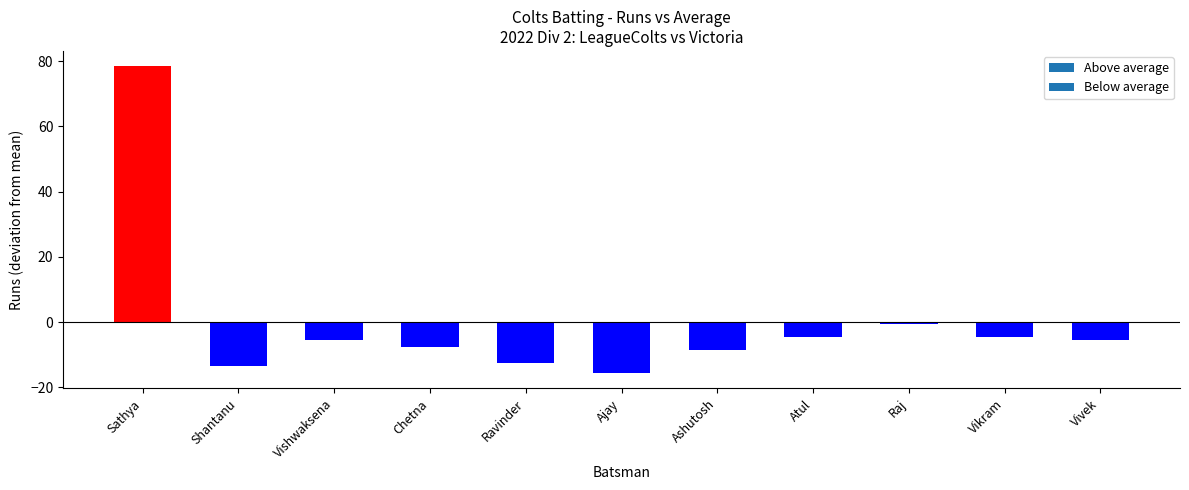

What is the label of the 9th bar from the right?

Vishwaksena